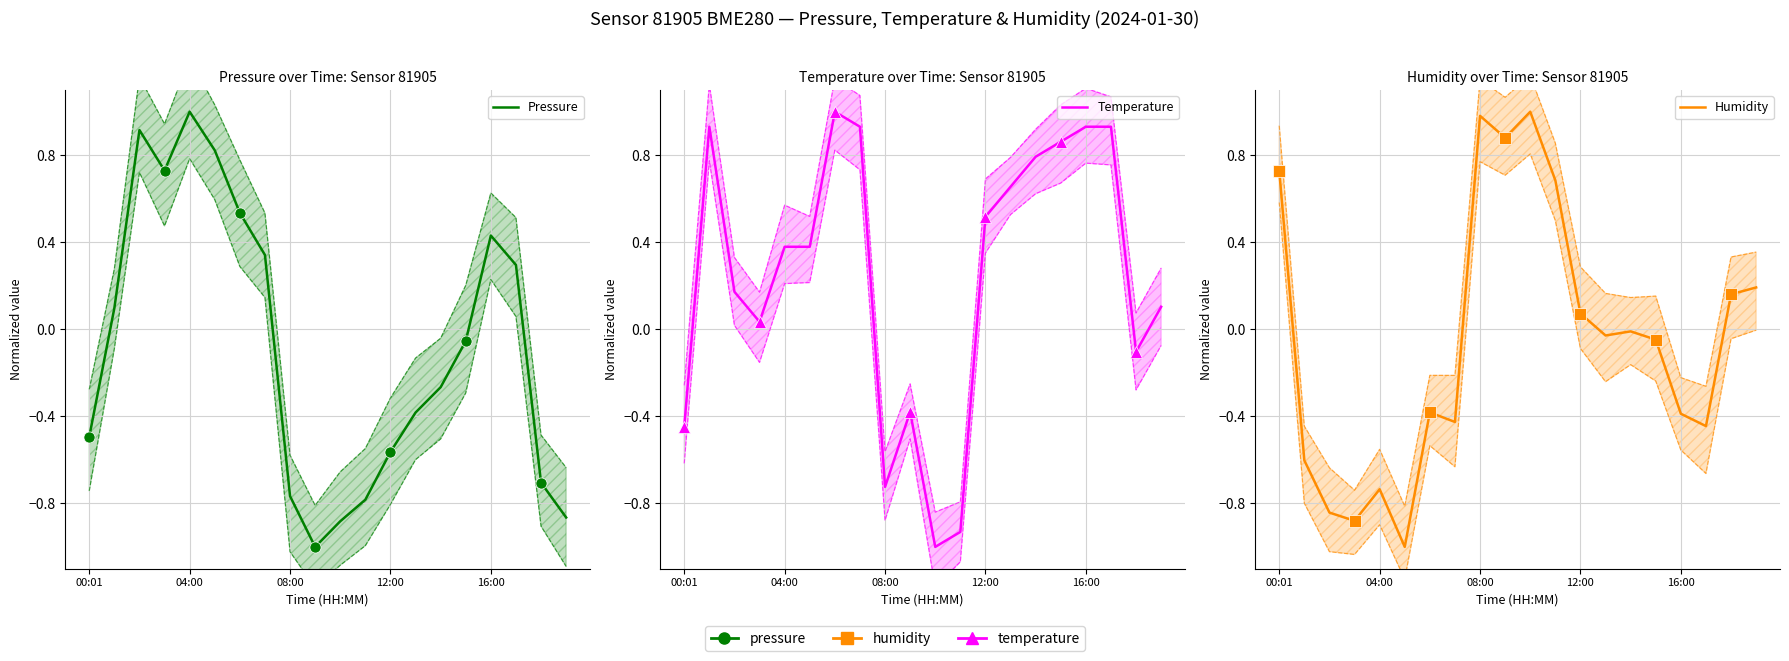

How many times do Humidity and Temperature cross each other?

4